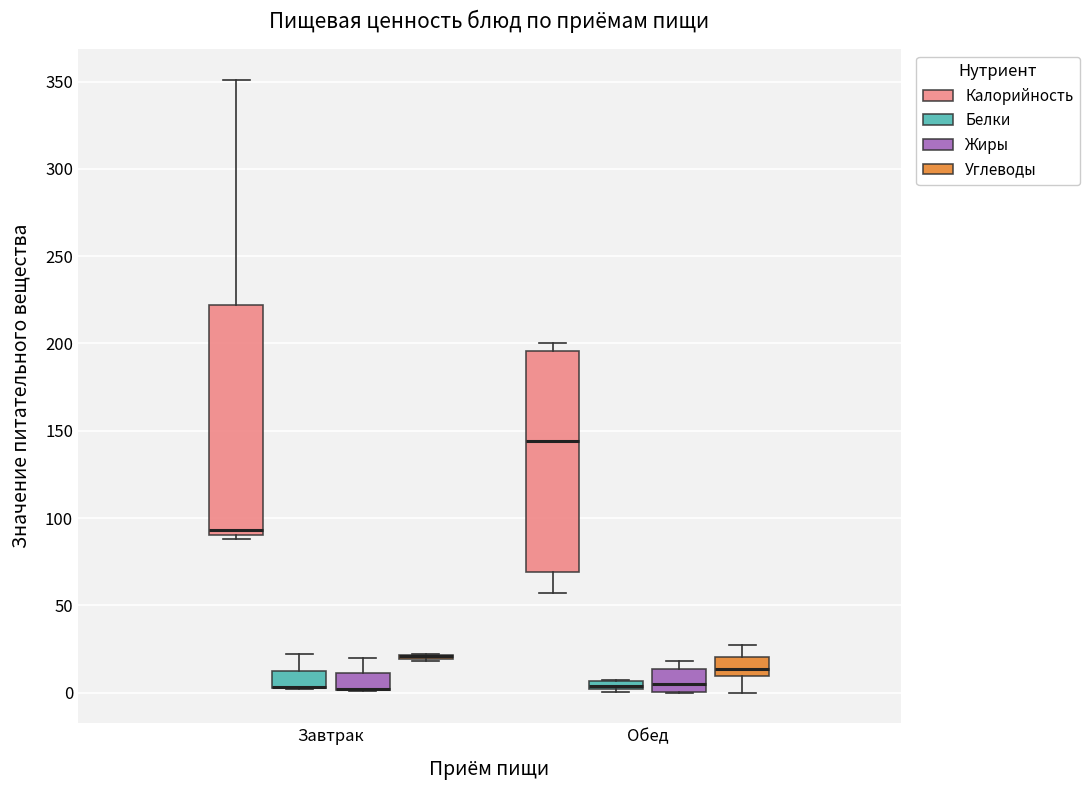

Where does the median line of the box for Обед (Углеводы) sit on the y-axis? The values are not printed on the chart, so give them approximately, as read against the axis.

15